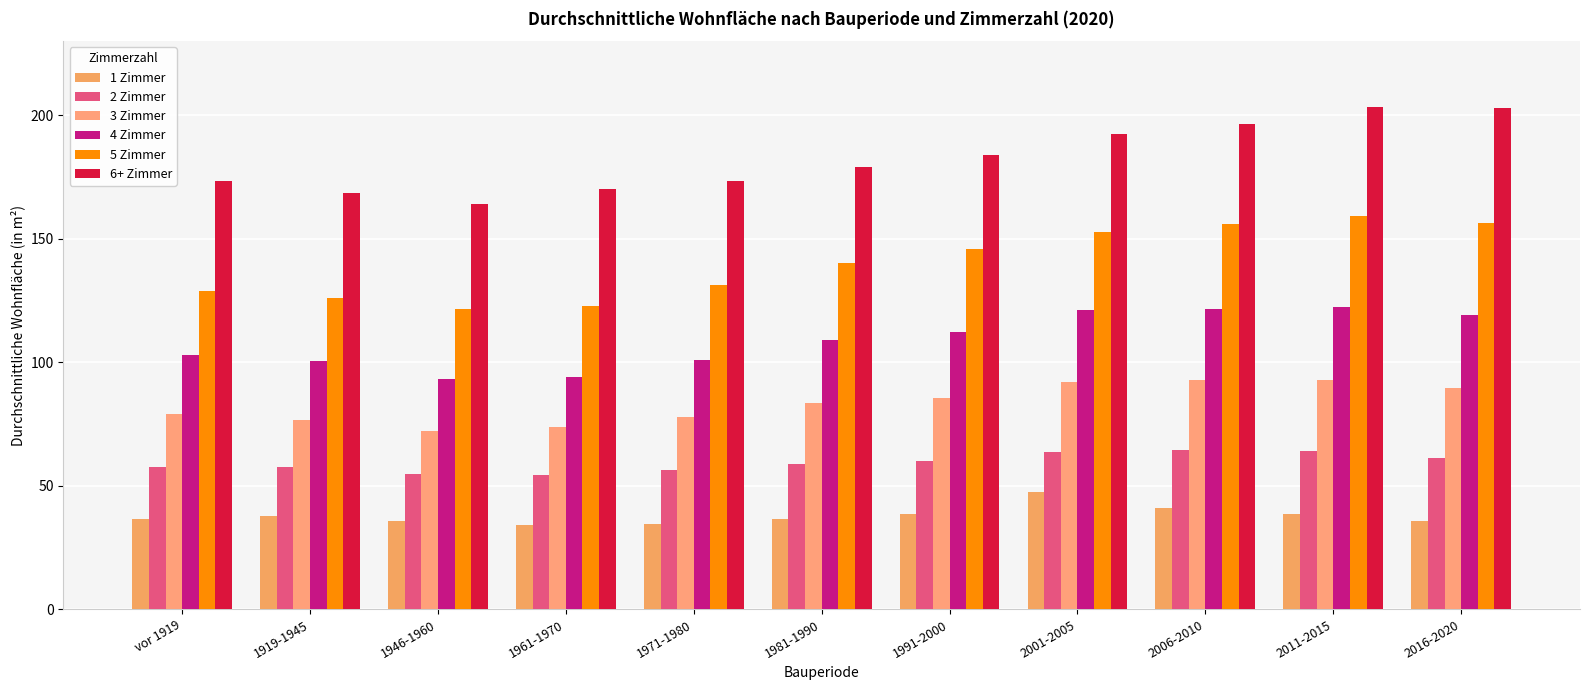

What is the difference between the 3 Zimmer values at 2001-2005 and 2011-2015?

0.9